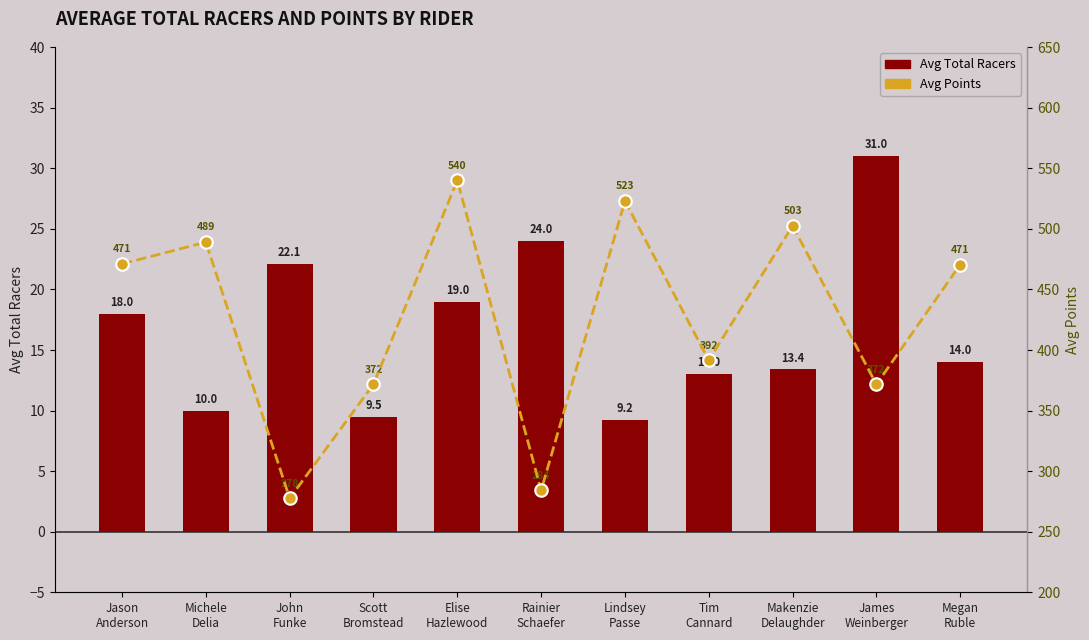

Reading left to right, list all the values displayed in this chart.

Avg Total Racers: Jason
Anderson=18.0	Michele
Delia=10.0	John
Funke=22.1	Scott
Bromstead=9.5	Elise
Hazlewood=19.0	Rainier
Schaefer=24.0	Lindsey
Passe=9.2	Tim
Cannard=13.0	Makenzie
Delaughder=13.4	James
Weinberger=31.0	Megan
Ruble=14.0
Avg Points: Jason
Anderson=471.1	Michele
Delia=489.1	John
Funke=277.6	Scott
Bromstead=371.8	Elise
Hazlewood=540.0	Rainier
Schaefer=284.1	Lindsey
Passe=523.0	Tim
Cannard=391.6	Makenzie
Delaughder=502.5	James
Weinberger=371.6	Megan
Ruble=470.6